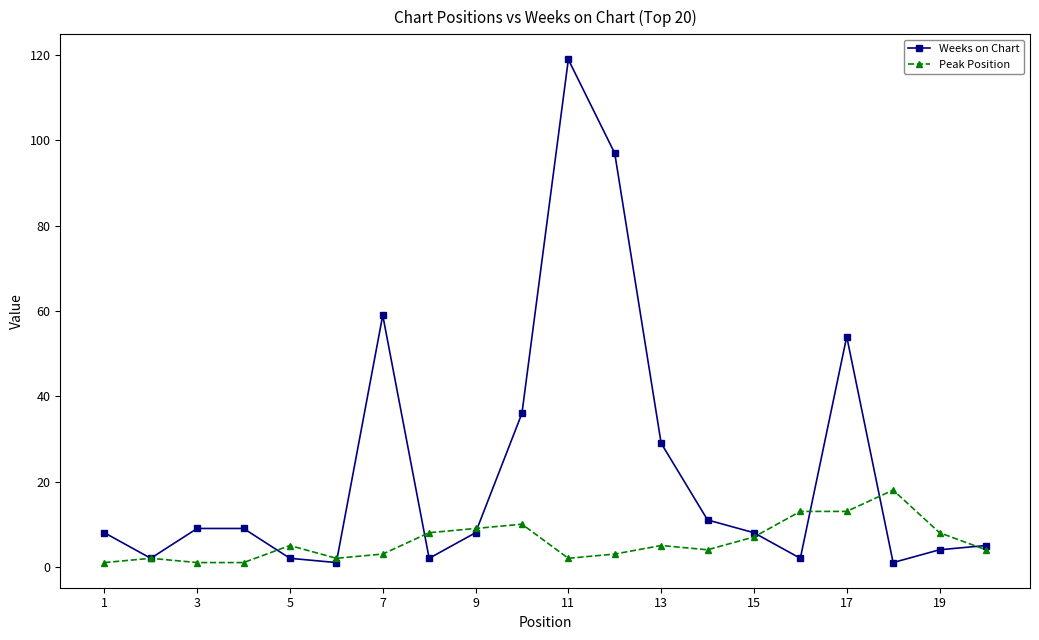

Rank the series by their average value, from highest to lowest.

Weeks on Chart, Peak Position